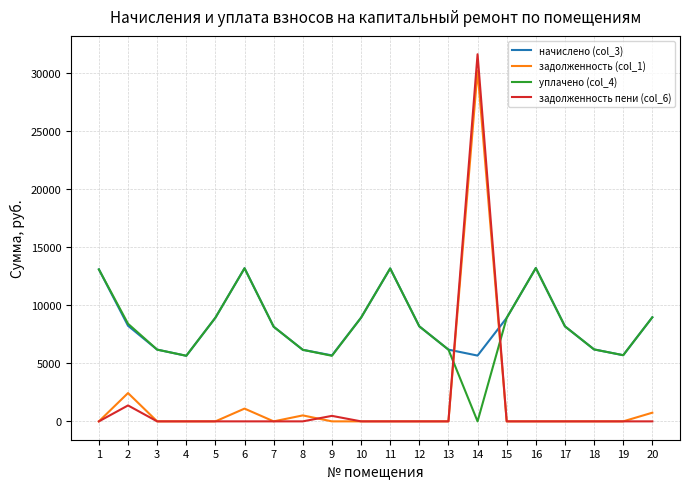

Does the chart display data point markers on the line(s)?

No